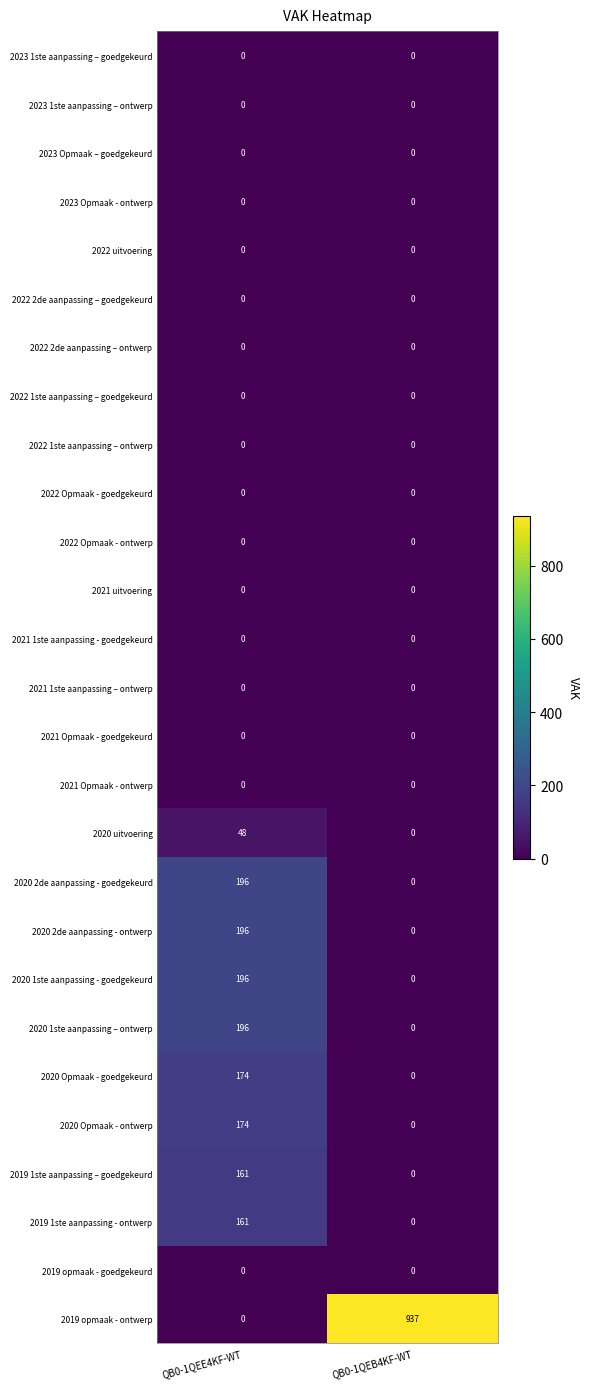

Which series has the widest spread of values?

2019 opmaak - ontwerp